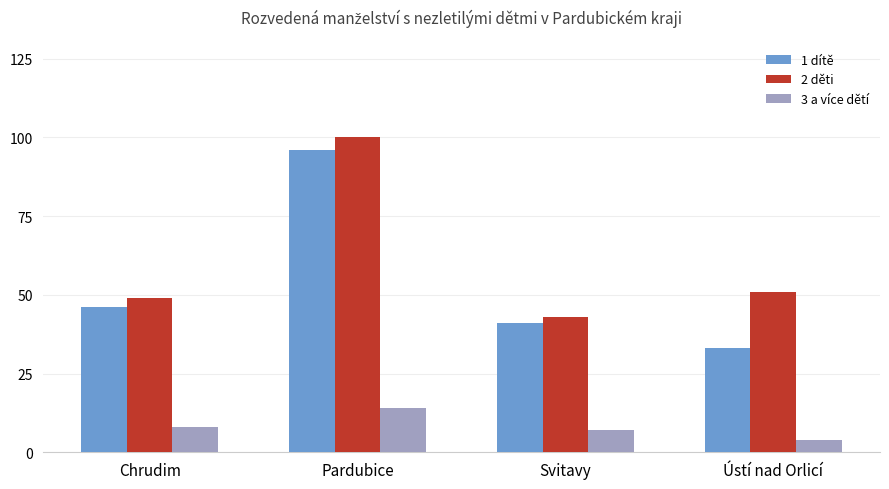

List the series in order of their peak value, lowest first.

3 a více dětí, 1 dítě, 2 děti